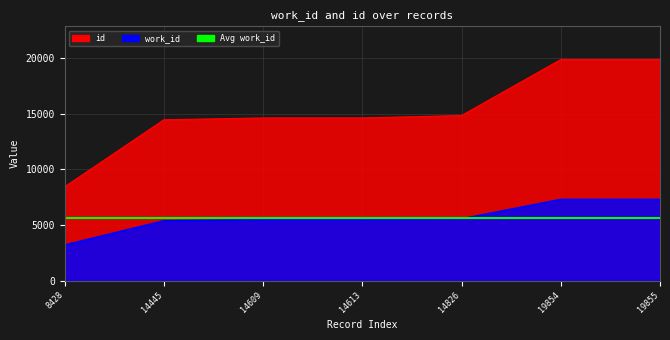

Reading left to right, what are all the values shown in this chart?

work_id: 8428=3203	14445=5370	14609=5462	14613=5462	14826=5548	19854=7291	19855=7291
id: 8428=8428	14445=14445	14609=14609	14613=14613	14826=14826	19854=19854	19855=19855